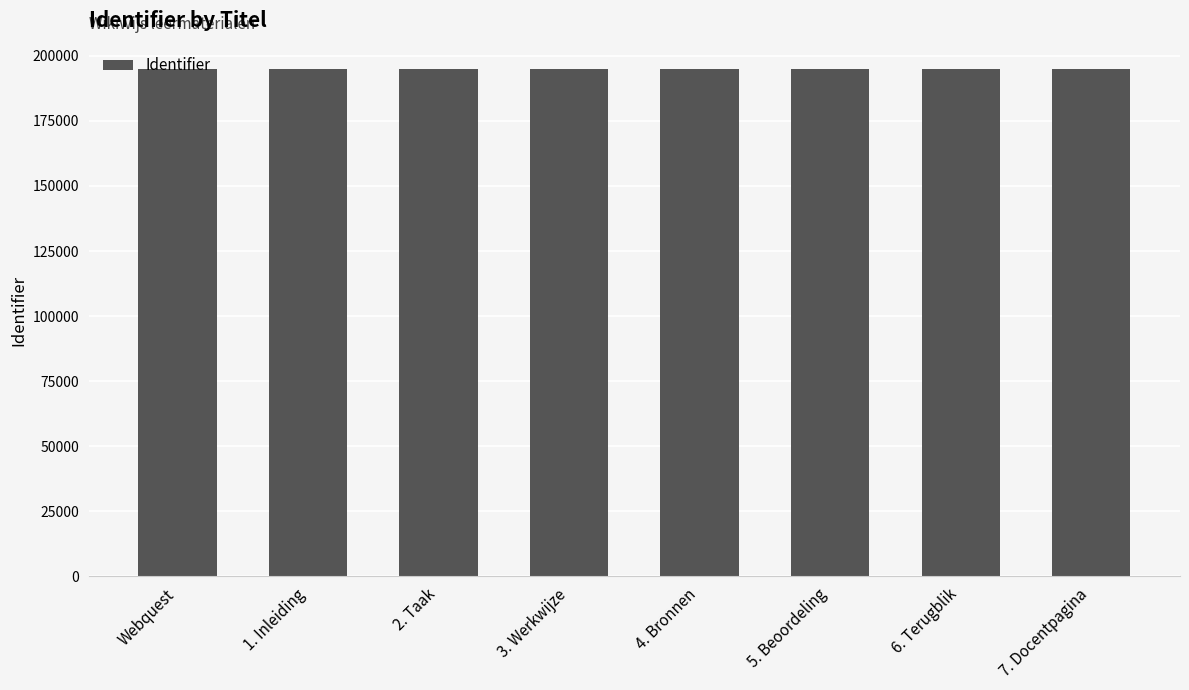

What position from the left is 7. Docentpagina?

8